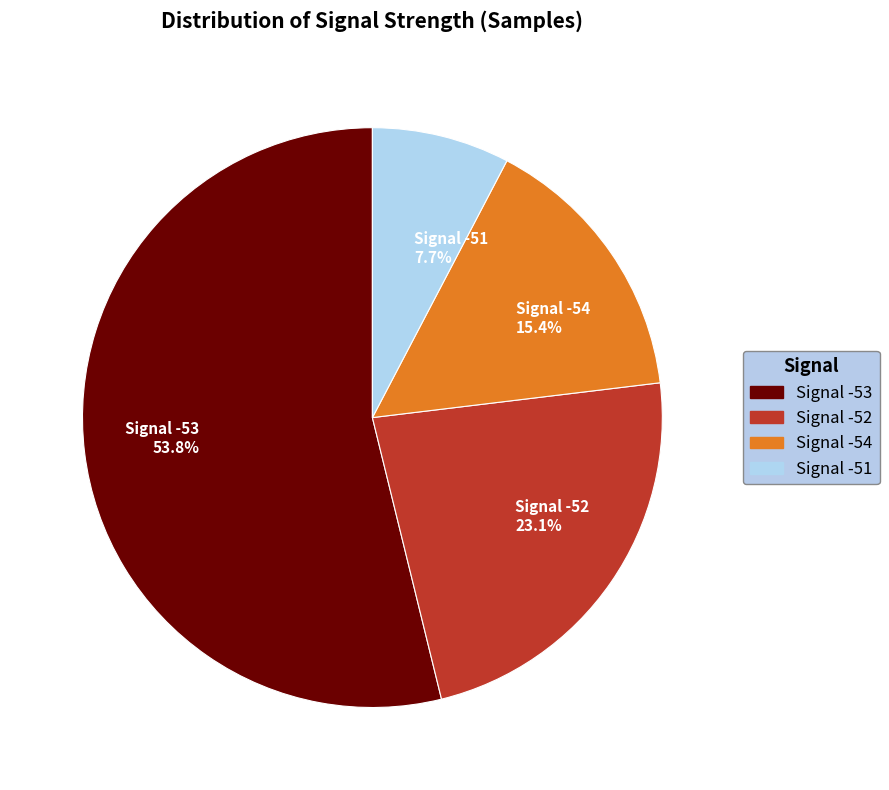

Which slice is the largest?

Signal -53